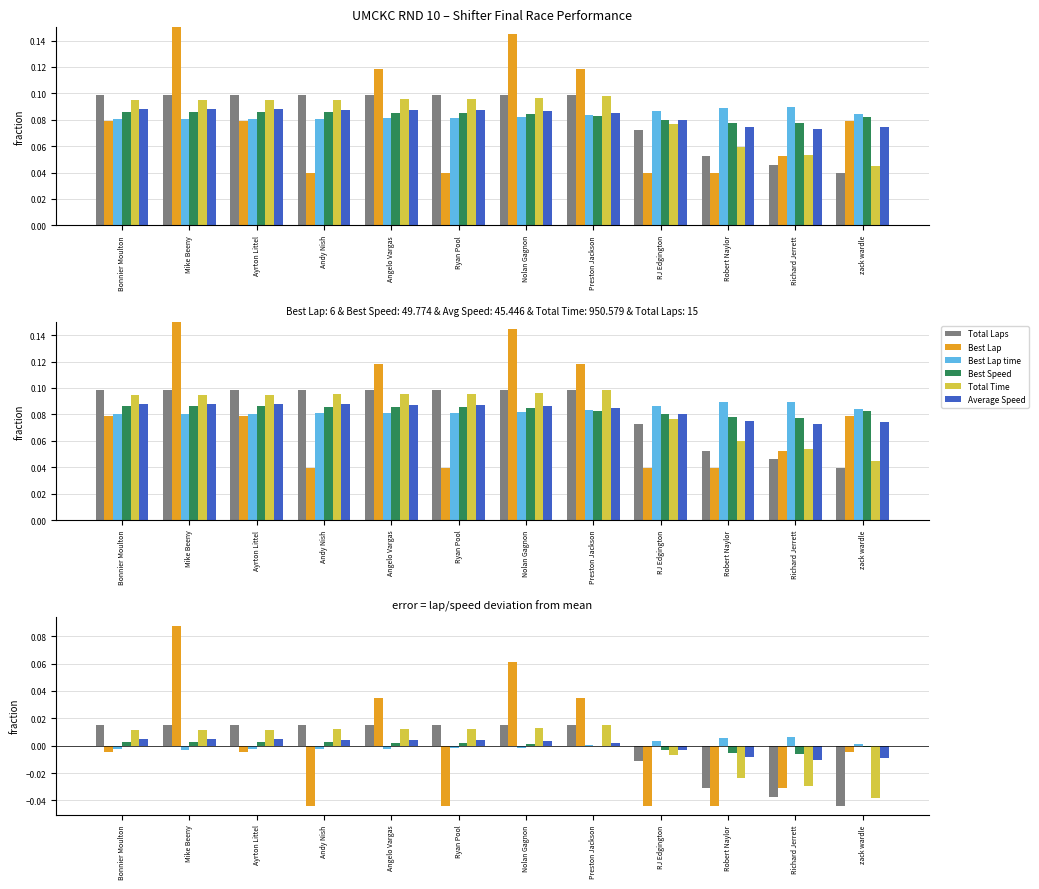

Reading right to left, what are all the values shown in this chart?

Total Laps: zack wardle=-0.0	Richard Jerrett=-0.0	Robert Naylor=-0.0	RJ Edgington=-0.0	Preston Jackson=0.0	Nolan Gagnon=0.0	Ryan Pool=0.0	Angelo Vargas=0.0	Andy Nish=0.0	Ayrton Littel=0.0	Mike Beeny=0.0	Bonnier Moulton=0.0
Best Lap: zack wardle=-0.0	Richard Jerrett=-0.0	Robert Naylor=-0.0	RJ Edgington=-0.0	Preston Jackson=0.0	Nolan Gagnon=0.1	Ryan Pool=-0.0	Angelo Vargas=0.0	Andy Nish=-0.0	Ayrton Littel=-0.0	Mike Beeny=0.1	Bonnier Moulton=-0.0
Best Lap time: zack wardle=0.0	Richard Jerrett=0.0	Robert Naylor=0.0	RJ Edgington=0.0	Preston Jackson=0.0	Nolan Gagnon=-0.0	Ryan Pool=-0.0	Angelo Vargas=-0.0	Andy Nish=-0.0	Ayrton Littel=-0.0	Mike Beeny=-0.0	Bonnier Moulton=-0.0
Best Speed: zack wardle=-0.0	Richard Jerrett=-0.0	Robert Naylor=-0.0	RJ Edgington=-0.0	Preston Jackson=-0.0	Nolan Gagnon=0.0	Ryan Pool=0.0	Angelo Vargas=0.0	Andy Nish=0.0	Ayrton Littel=0.0	Mike Beeny=0.0	Bonnier Moulton=0.0
Total Time: zack wardle=-0.0	Richard Jerrett=-0.0	Robert Naylor=-0.0	RJ Edgington=-0.0	Preston Jackson=0.0	Nolan Gagnon=0.0	Ryan Pool=0.0	Angelo Vargas=0.0	Andy Nish=0.0	Ayrton Littel=0.0	Mike Beeny=0.0	Bonnier Moulton=0.0
Average Speed: zack wardle=-0.0	Richard Jerrett=-0.0	Robert Naylor=-0.0	RJ Edgington=-0.0	Preston Jackson=0.0	Nolan Gagnon=0.0	Ryan Pool=0.0	Angelo Vargas=0.0	Andy Nish=0.0	Ayrton Littel=0.0	Mike Beeny=0.0	Bonnier Moulton=0.0